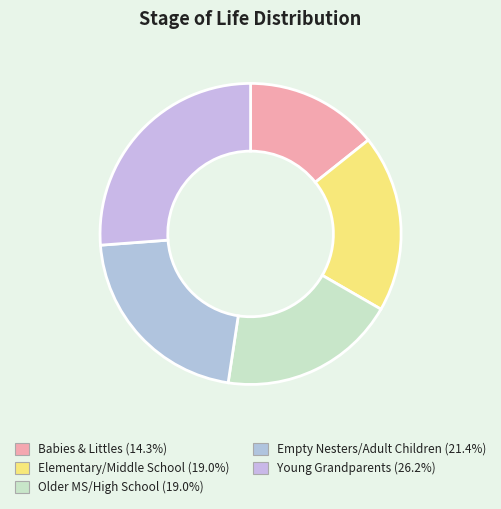

To the nearest percent, what is the combined percentage of Older MS/High School and Empty Nesters/Adult Children?

40%